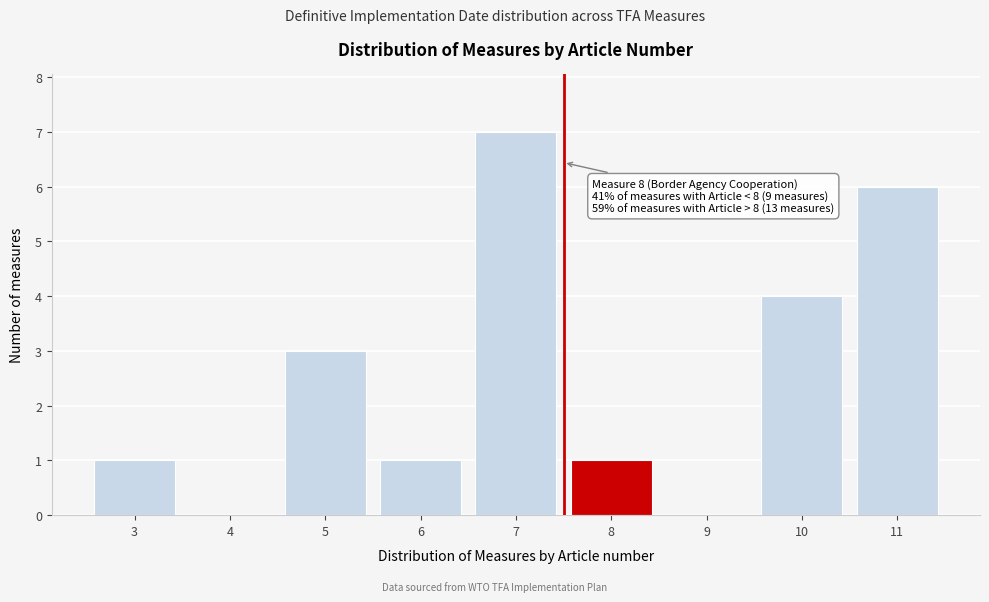

Reading left to right, transcribe all the data shown in this chart.

3=1	4=0	5=3	6=1	7=7	8=1	9=0	10=4	11=6